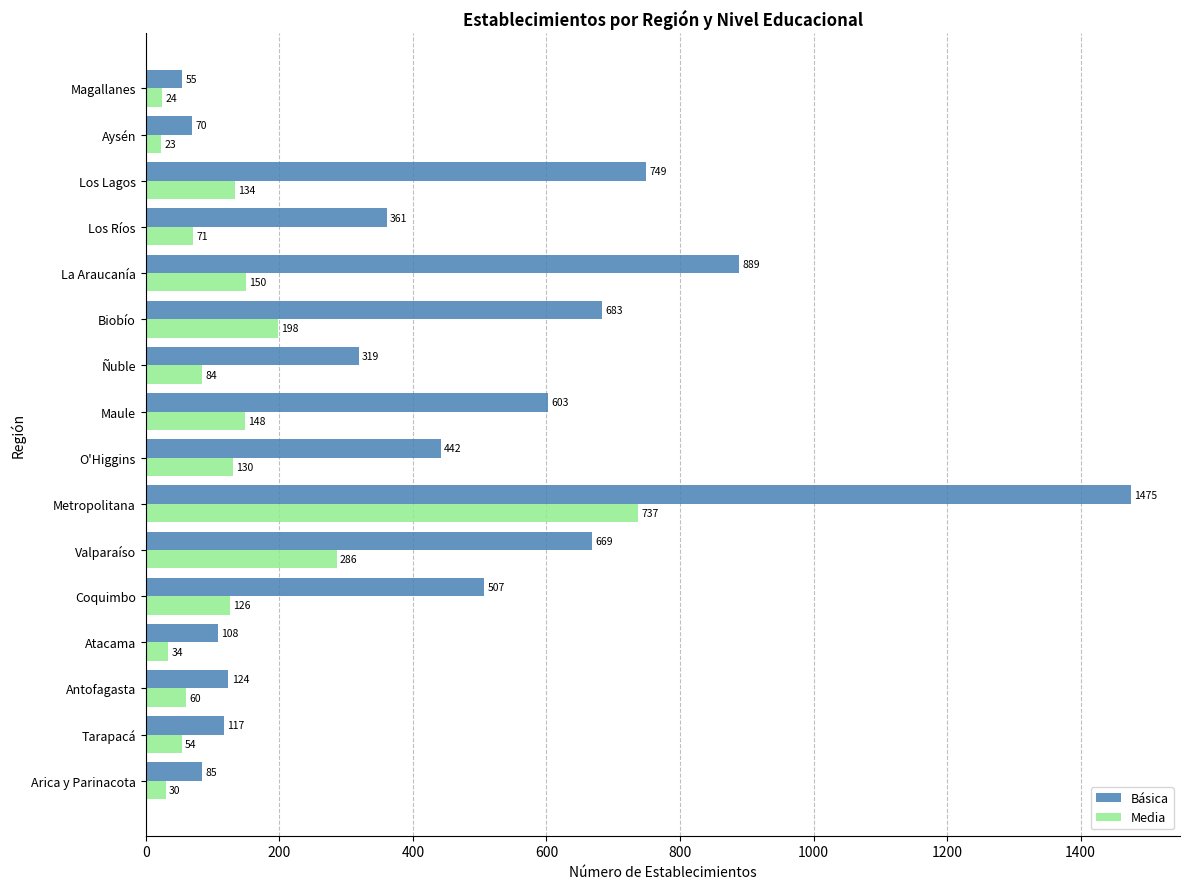

Which series has the largest total across all categories?

Básica